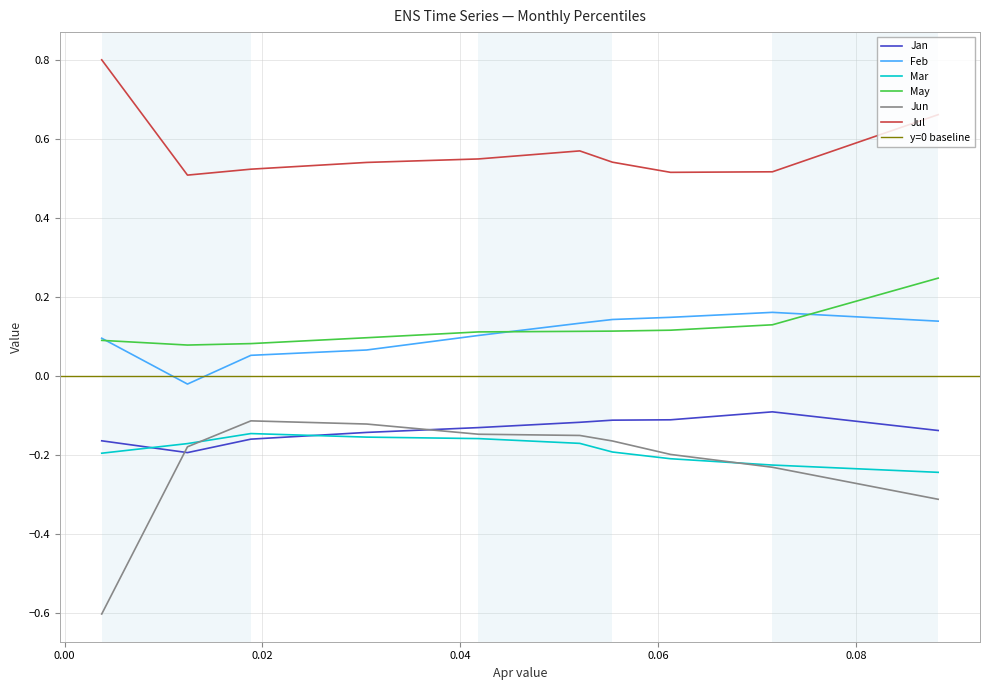

What is the total value across all series at pct85?

0.3